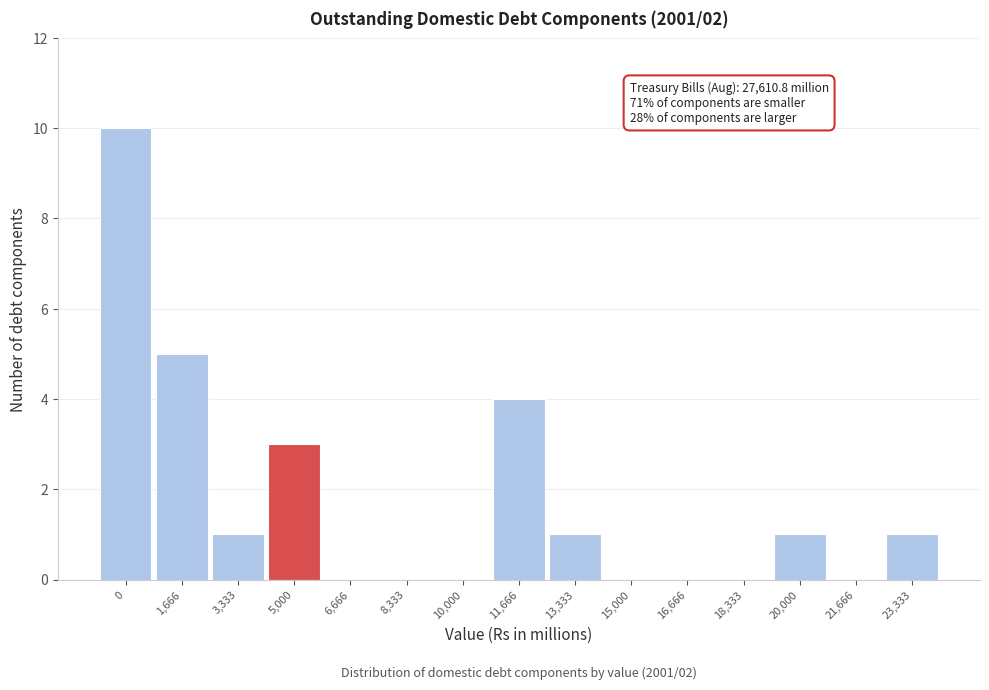

Reading left to right, what are all the values shown in this chart?

0=10	1,666=5	3,333=1	5,000=3	6,666=0	8,333=0	10,000=0	11,666=4	13,333=1	15,000=0	16,666=0	18,333=0	20,000=1	21,666=0	23,333=1